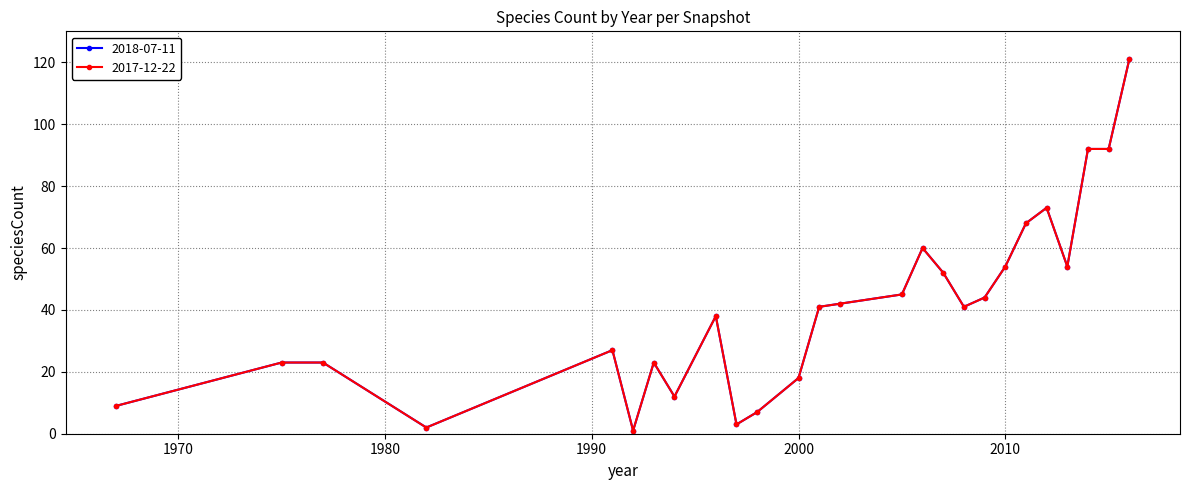

Reading left to right, list all the values displayed in this chart.

2018-07-11: 1967=9	1975=23	1977=23	1982=2	1991=27	1992=1	1993=23	1994=12	1996=38	1997=3	1998=7	2000=18	2001=41	2002=42	2005=45	2006=60	2007=52	2008=41	2009=44	2010=54	2011=68	2012=73	2013=54	2014=92	2015=92	2016=121
2017-12-22: 1967=9	1975=23	1977=23	1982=2	1991=27	1992=1	1993=23	1994=12	1996=38	1997=3	1998=7	2000=18	2001=41	2002=42	2005=45	2006=60	2007=52	2008=41	2009=44	2010=54	2011=68	2012=73	2013=54	2014=92	2015=92	2016=121